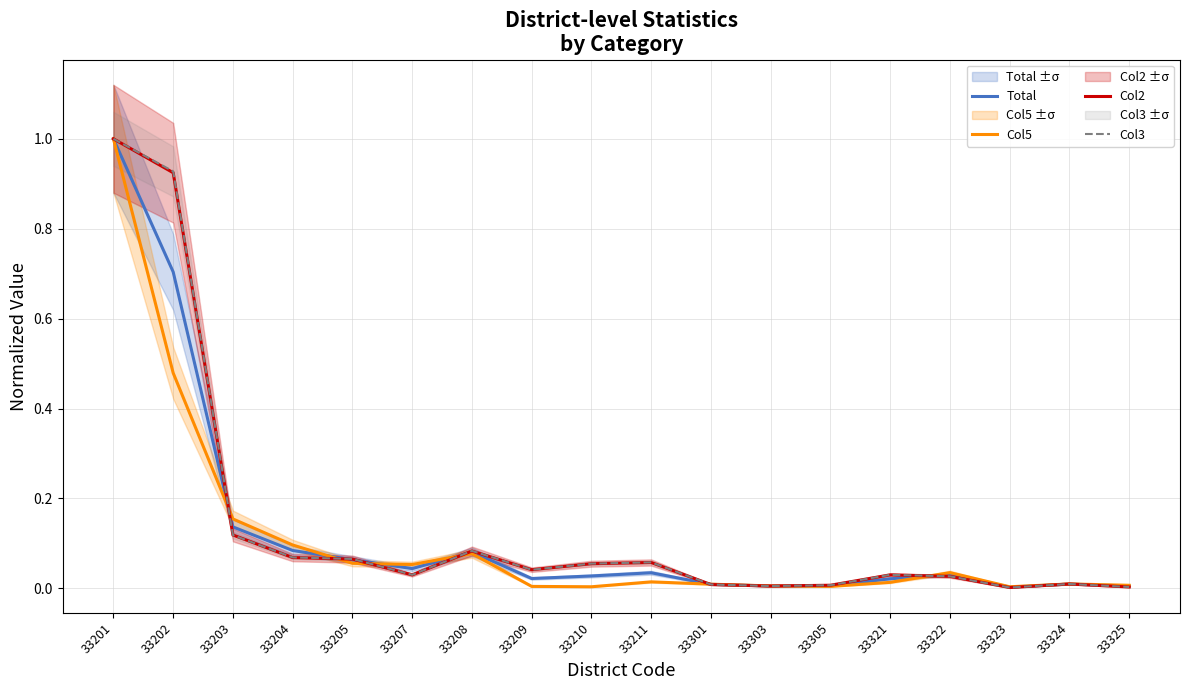

In Total, how many points are higher than both neighbors (excluding endpoints)?

4